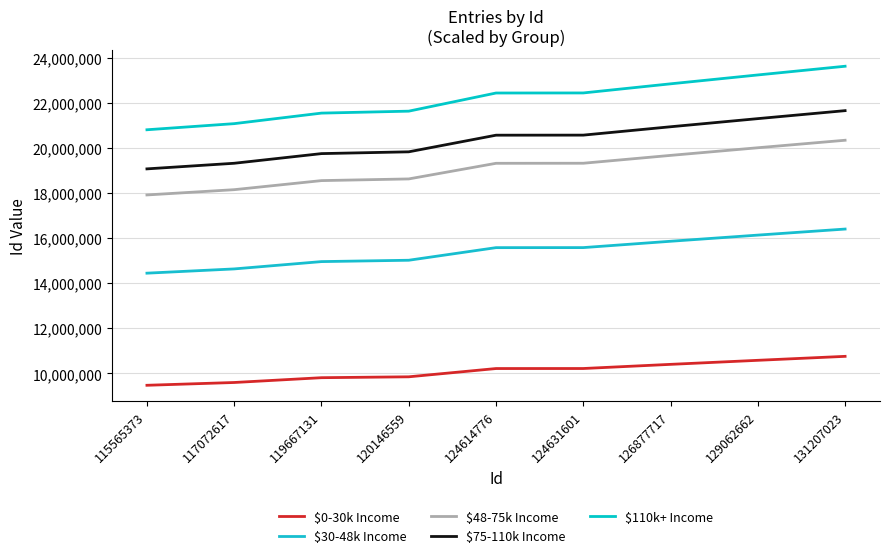

What is the difference between the second highest and minimum values in the $75-110k Income series?

2227052.7